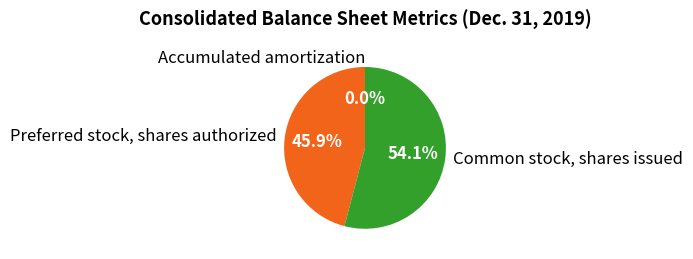

Between Common stock, shares issued and Preferred stock, shares authorized, which is larger?

Common stock, shares issued